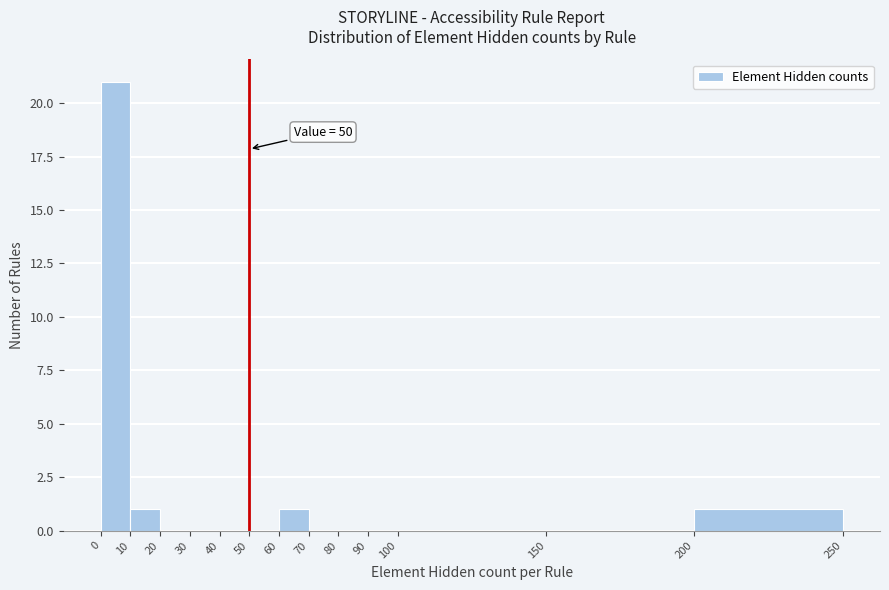

Which range on the x-axis has the tallest bar?

0 to 10